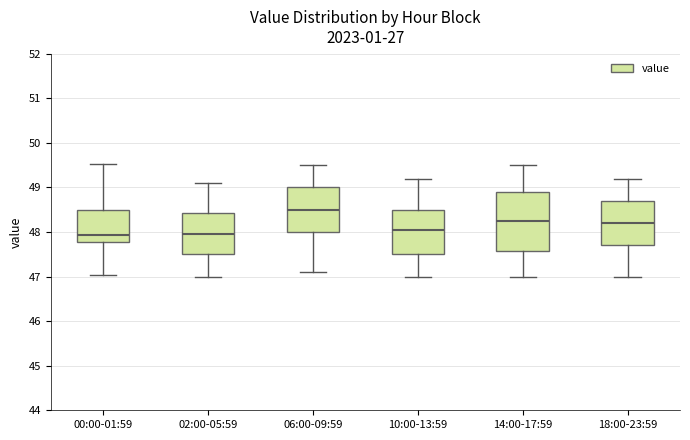

Reading left to right, transcribe this box plot: for each box, give where its median line is, the range the box spans, and where its two whiskers end, as read against the y-axis. The values are not printed on the chart, so give them approximately, as read against the axis.

00:00-01:59: median 47.9, box 47.8 to 48.5, whiskers 47.0 to 49.5
02:00-05:59: median 48.0, box 47.5 to 48.4, whiskers 47.0 to 49.1
06:00-09:59: median 48.5, box 48.0 to 49.0, whiskers 47.1 to 49.5
10:00-13:59: median 48.1, box 47.5 to 48.5, whiskers 47.0 to 49.2
14:00-17:59: median 48.3, box 47.6 to 48.9, whiskers 47.0 to 49.5
18:00-23:59: median 48.2, box 47.7 to 48.7, whiskers 47.0 to 49.2